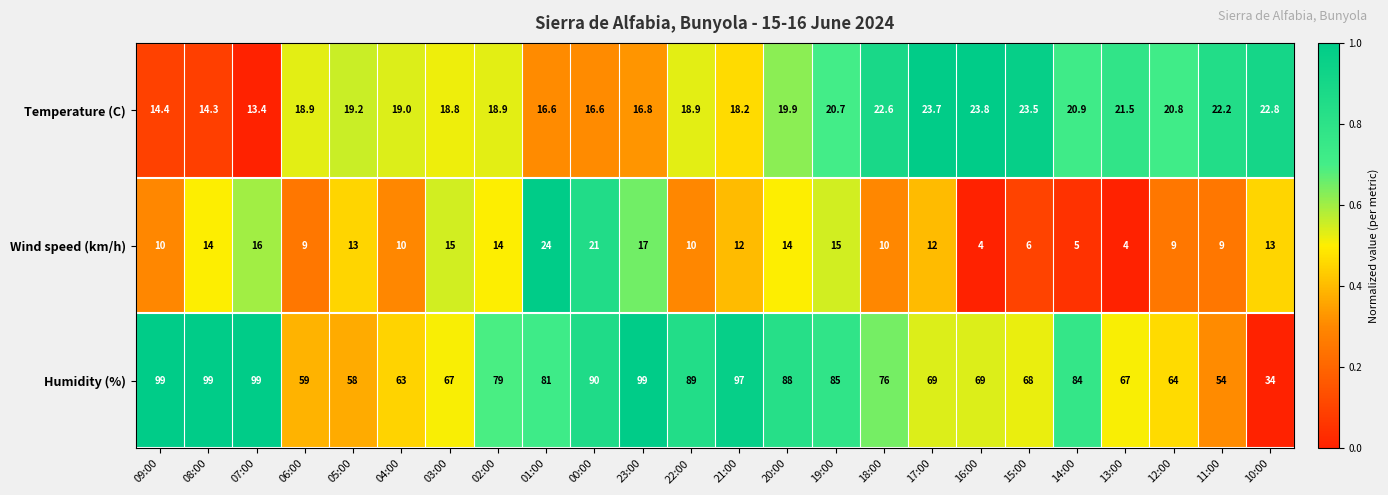

What is the difference between the Wind speed (km/h) values at 03:00 and 12:00?

6.0